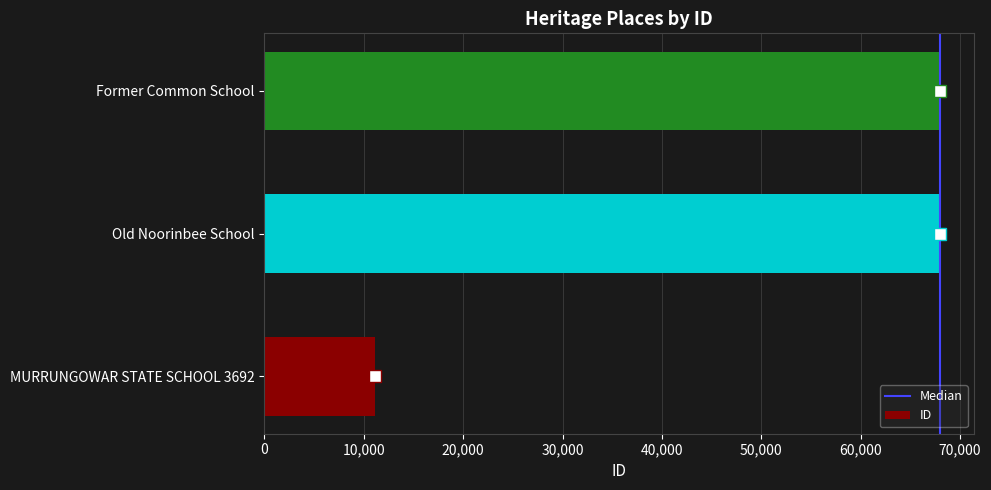

What is the ratio of the value at MURRUNGOWAR STATE SCHOOL 3692 to the value at Former Common School?

0.2